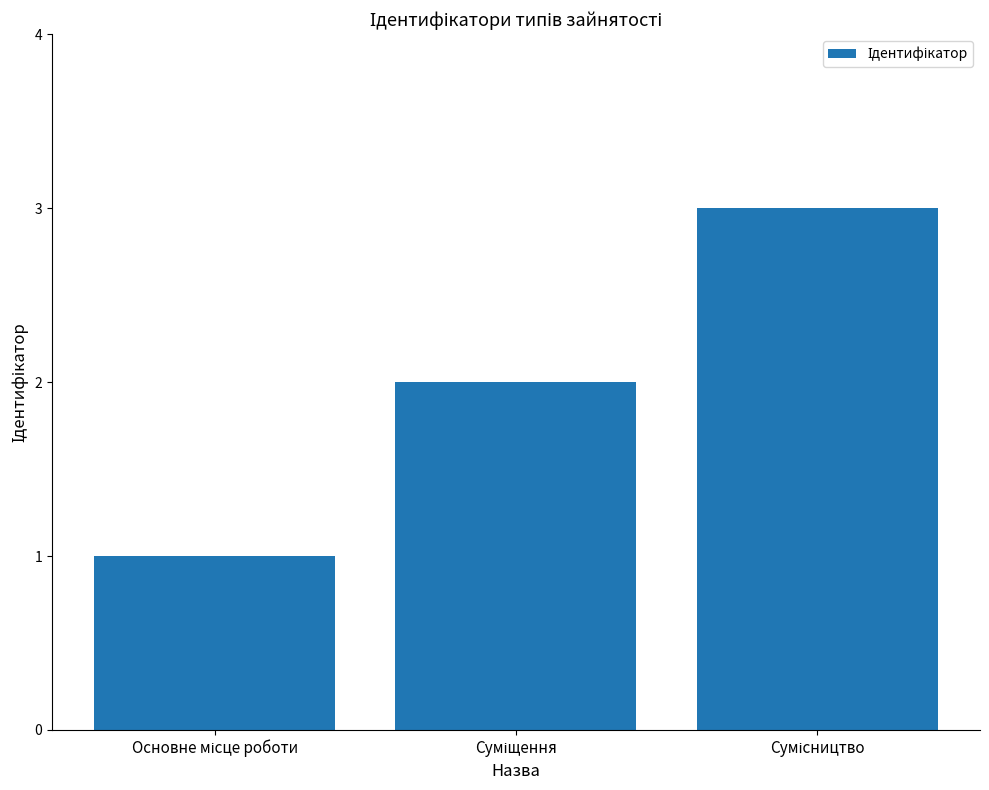

What is the sum of all values?

6